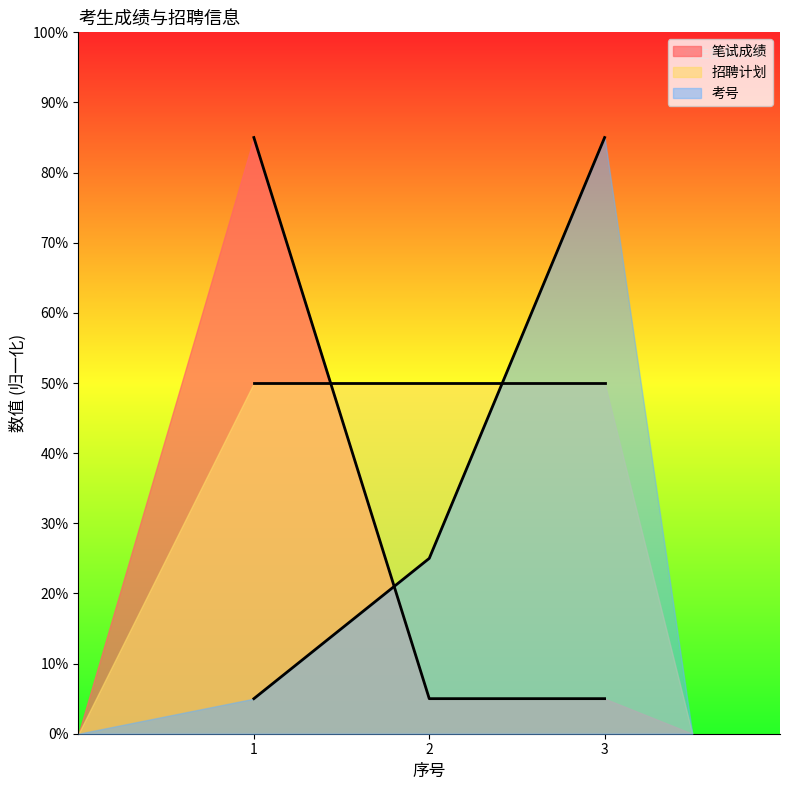

Rank the series at 2 from highest to lowest value.

招聘计划, 考号, 笔试成绩